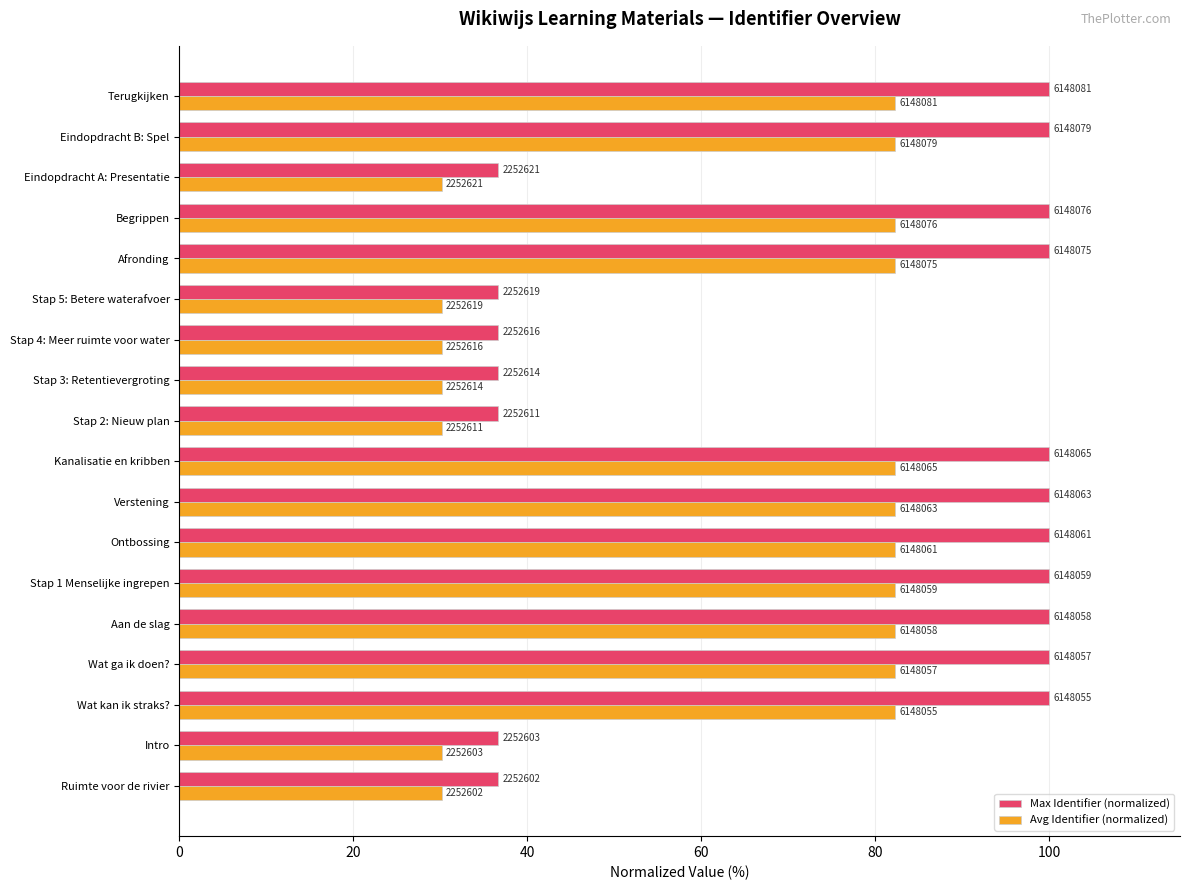

Which series has the largest total across all categories?

Max Identifier (normalized)